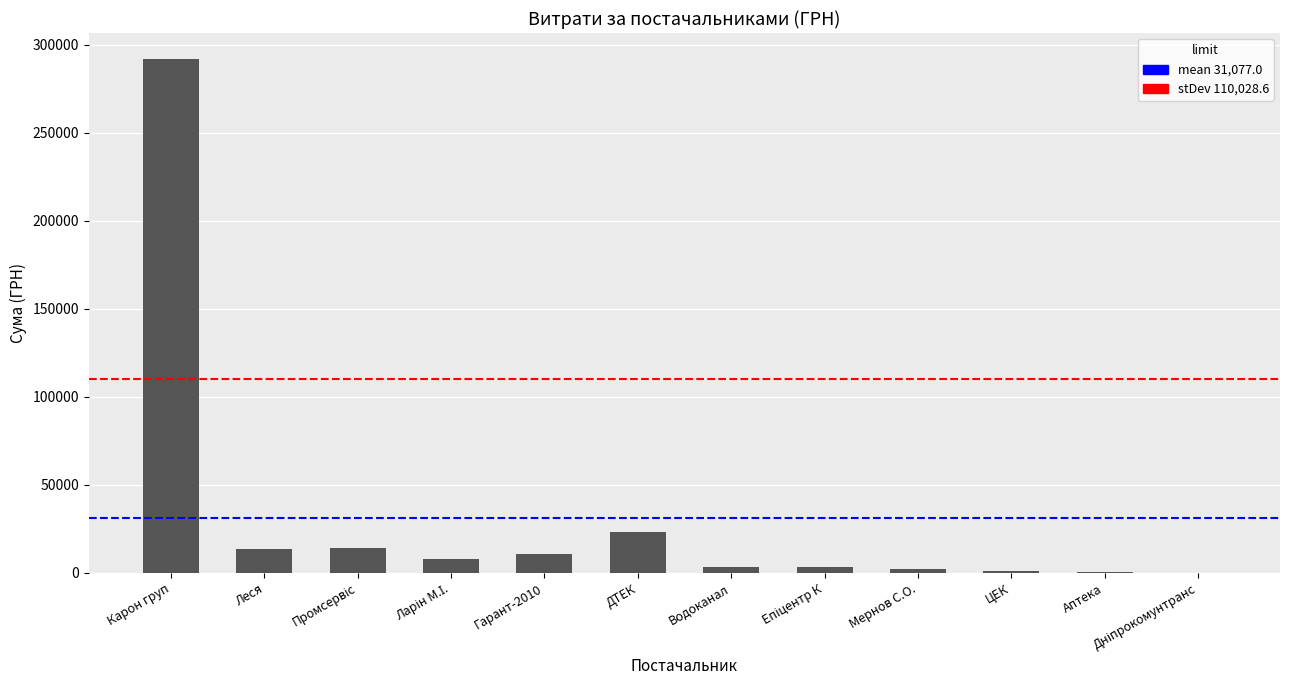

What is the sum of all values?

372923.5